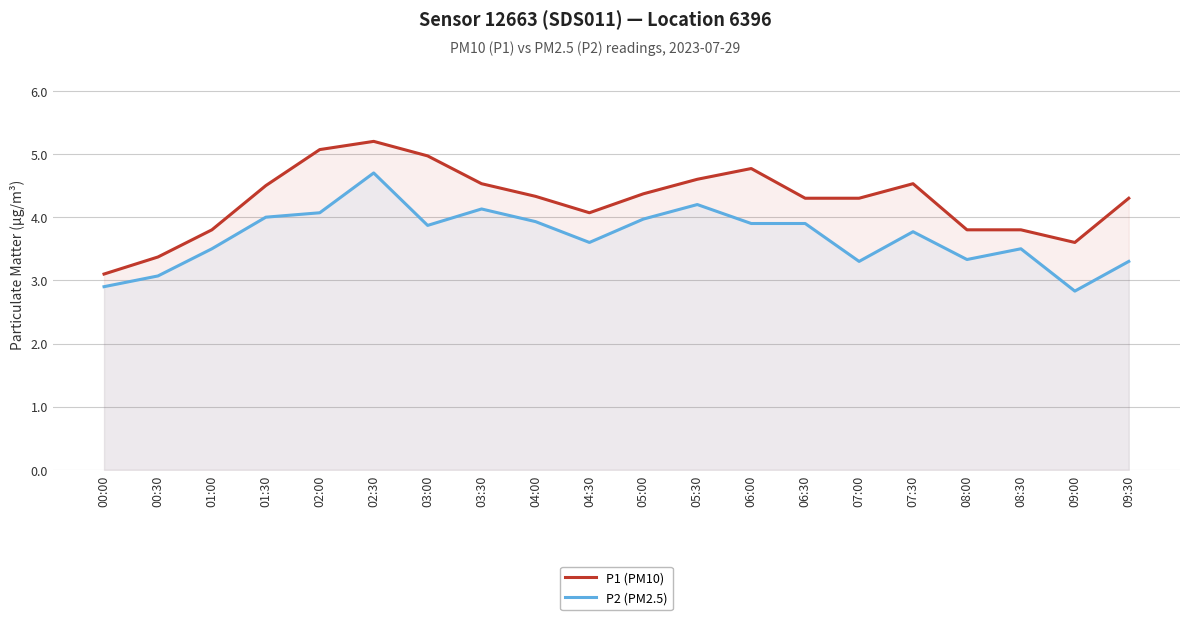

True or false: P2 (PM2.5) and P1 (PM10) intersect in this chart.

False